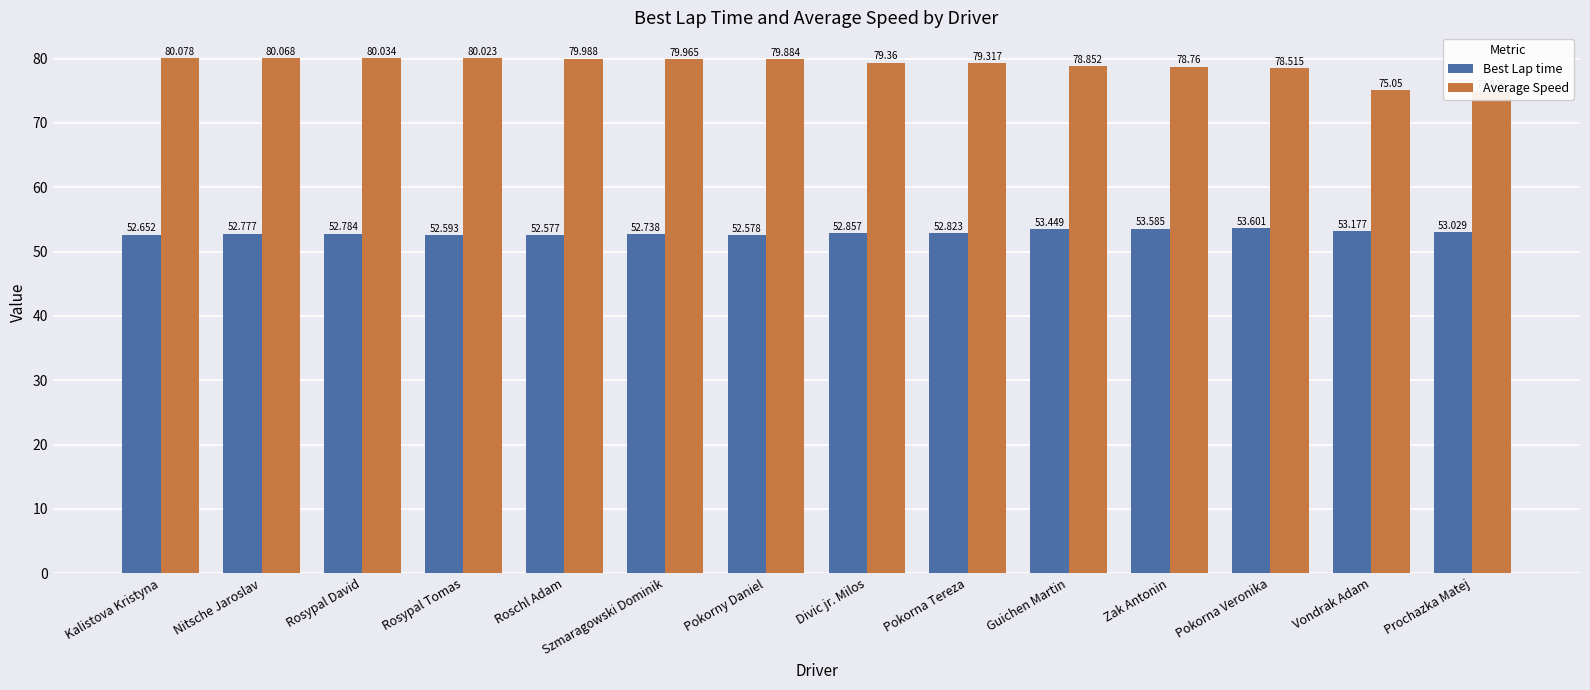

Are the bars horizontal?

No